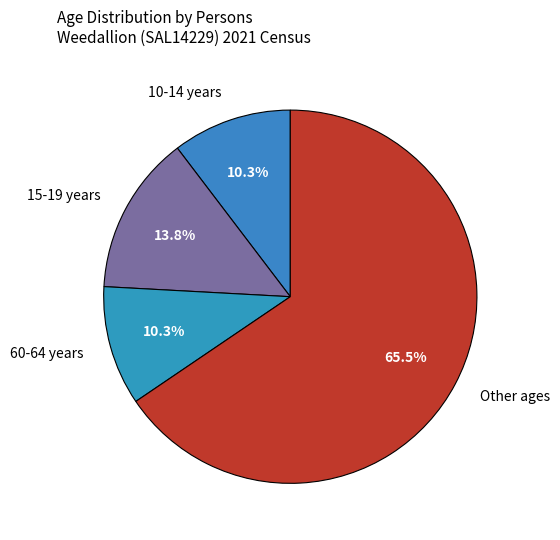

Which has a higher value, Other ages or 10-14 years?

Other ages